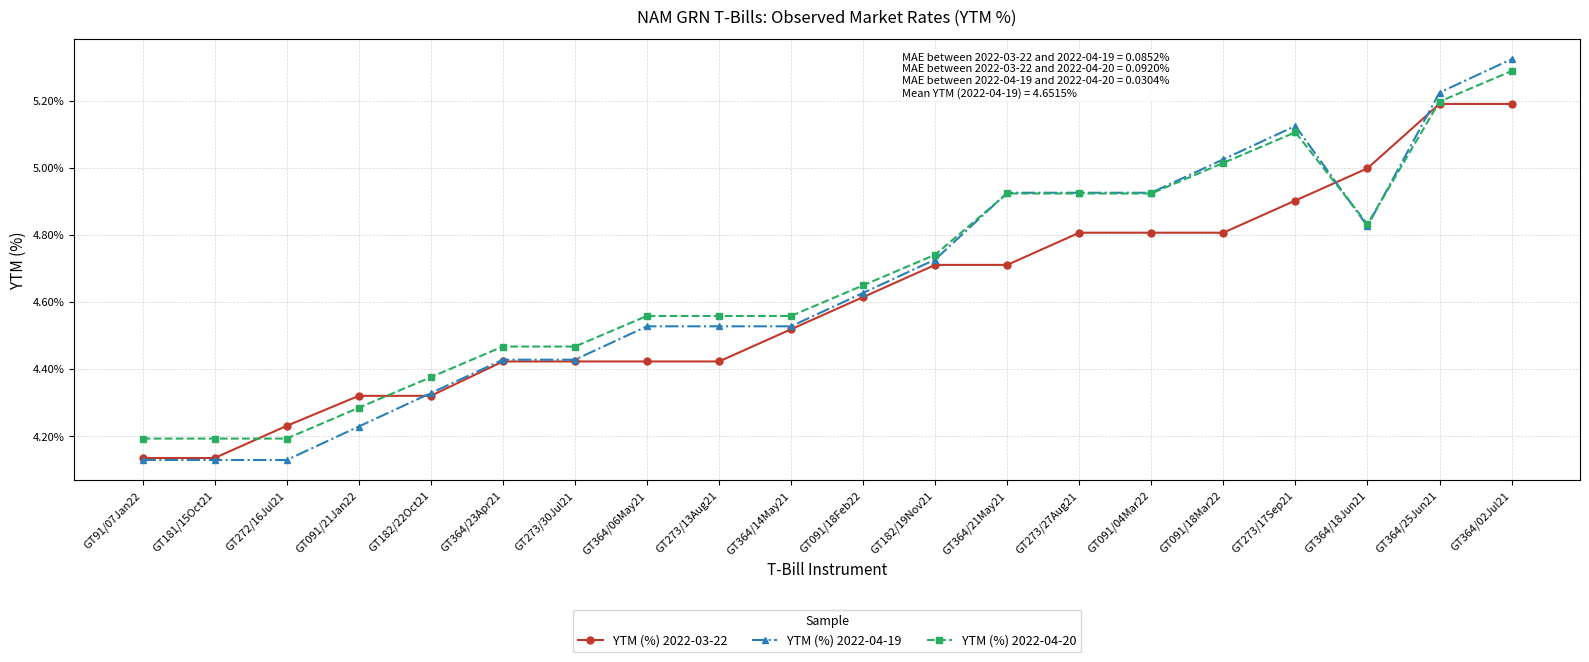

What are all the series names shown in the legend?

YTM (%) 2022-03-22, YTM (%) 2022-04-19, YTM (%) 2022-04-20